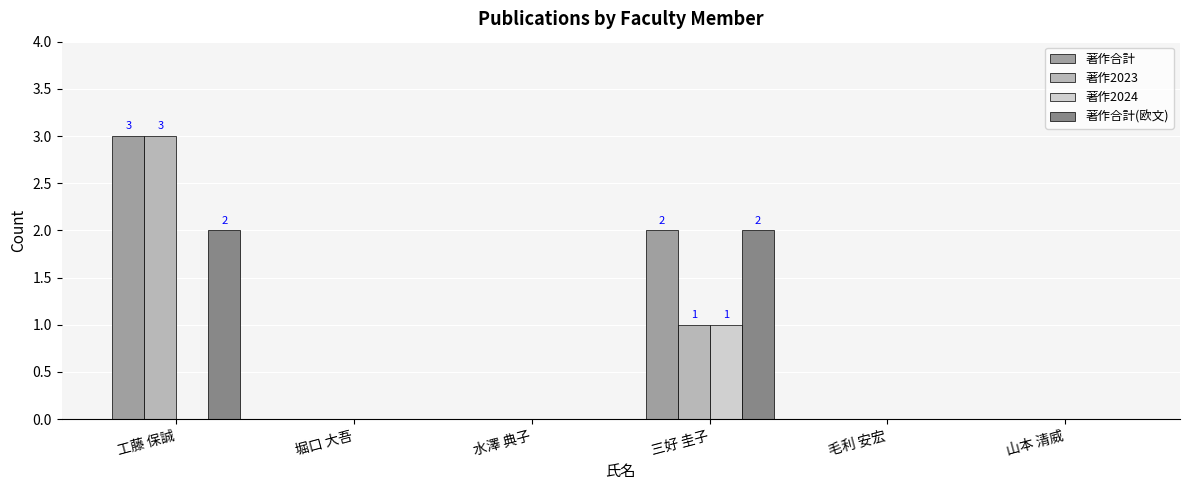

Is it true that 著作合計 equals 0 at 水澤 典子?

True